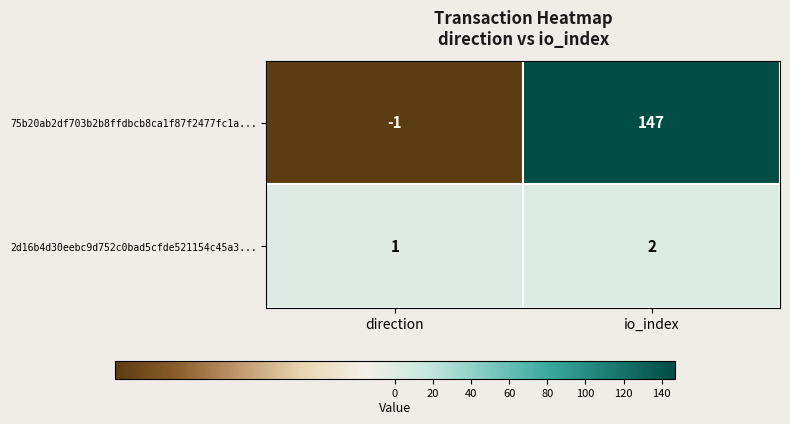

How many series are shown in this chart?

2